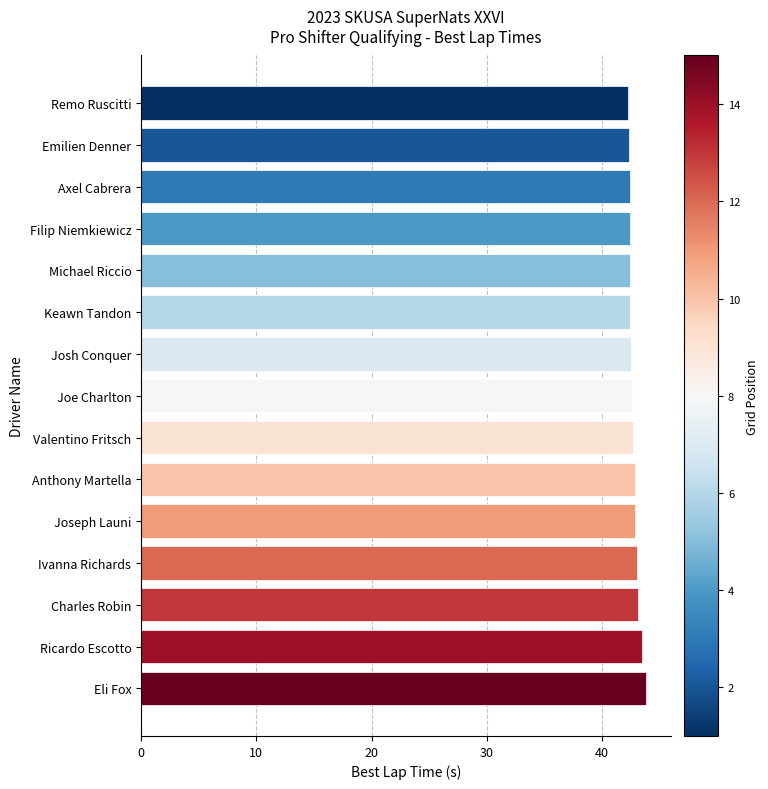

What is the value of the 13th bar from the top?

43.1